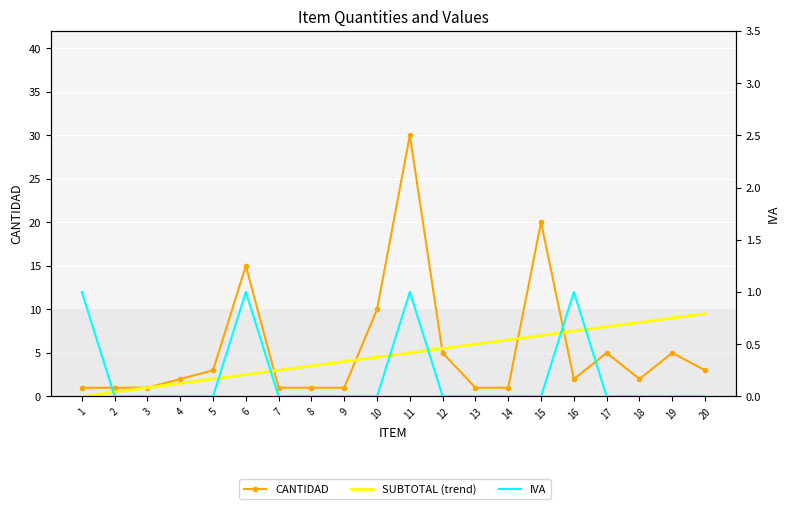

Which series has the largest range (max minus min)?

CANTIDAD